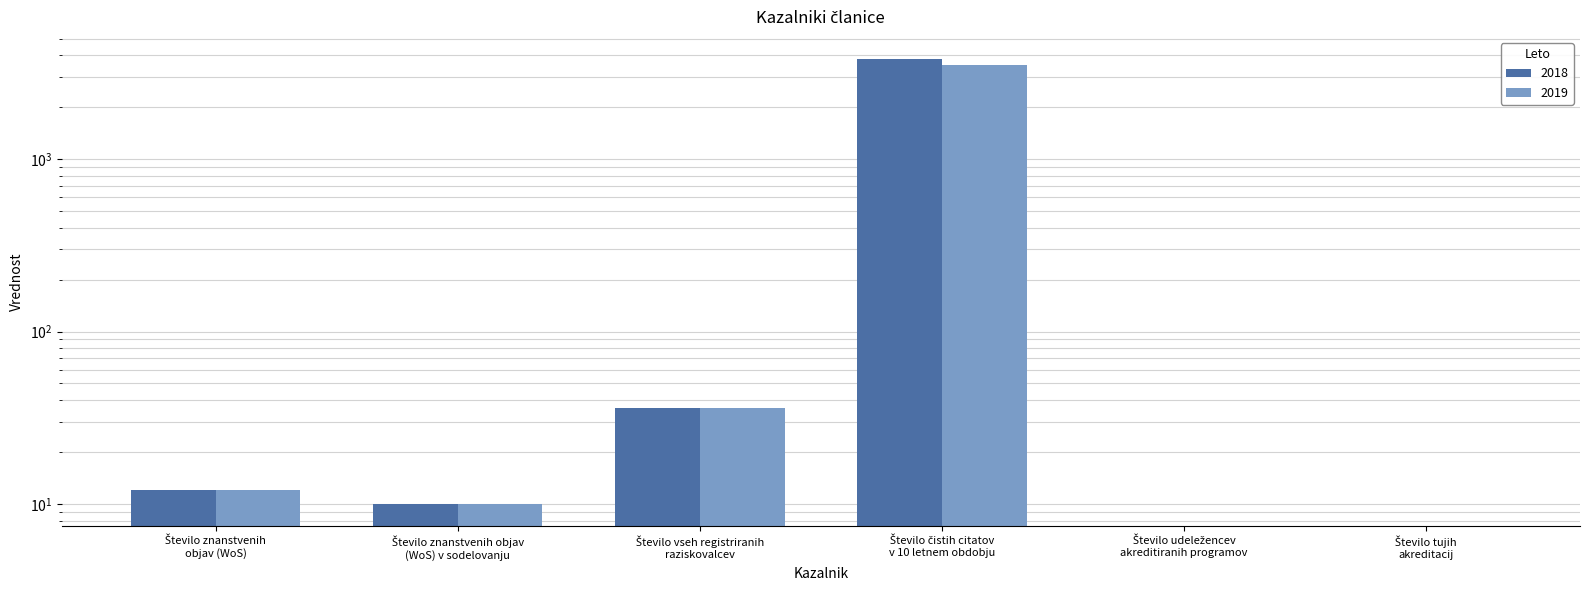

How many groups of bars are there?

6